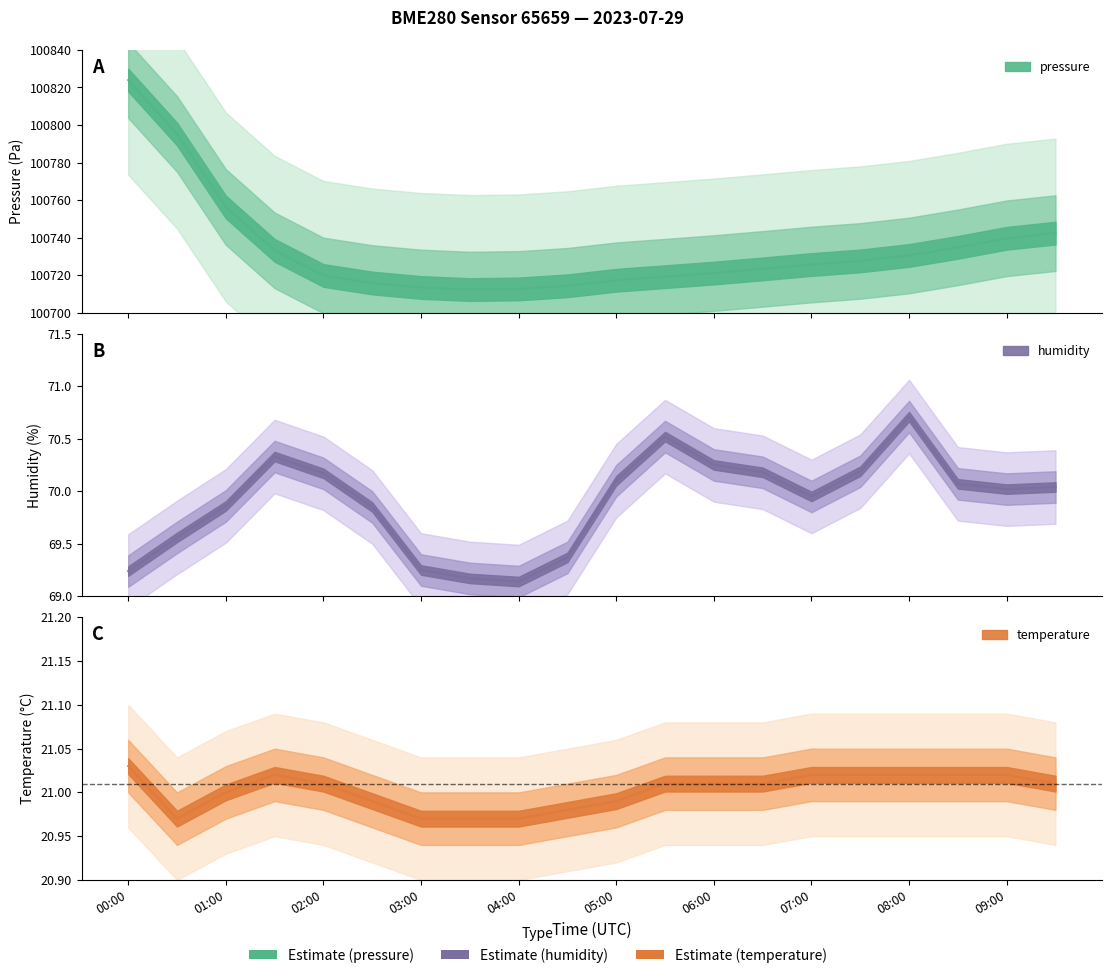

What is the label of the 2nd point from the left?

00:30